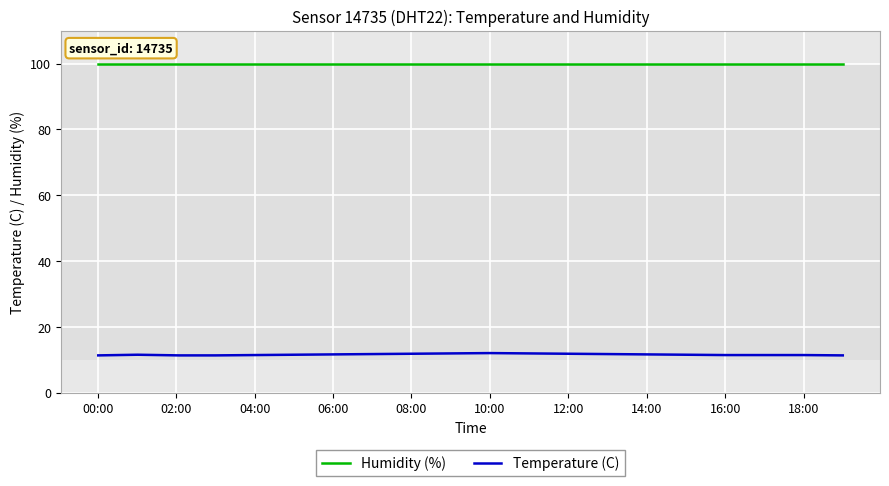

Which series has the largest total across all categories?

Humidity (%)